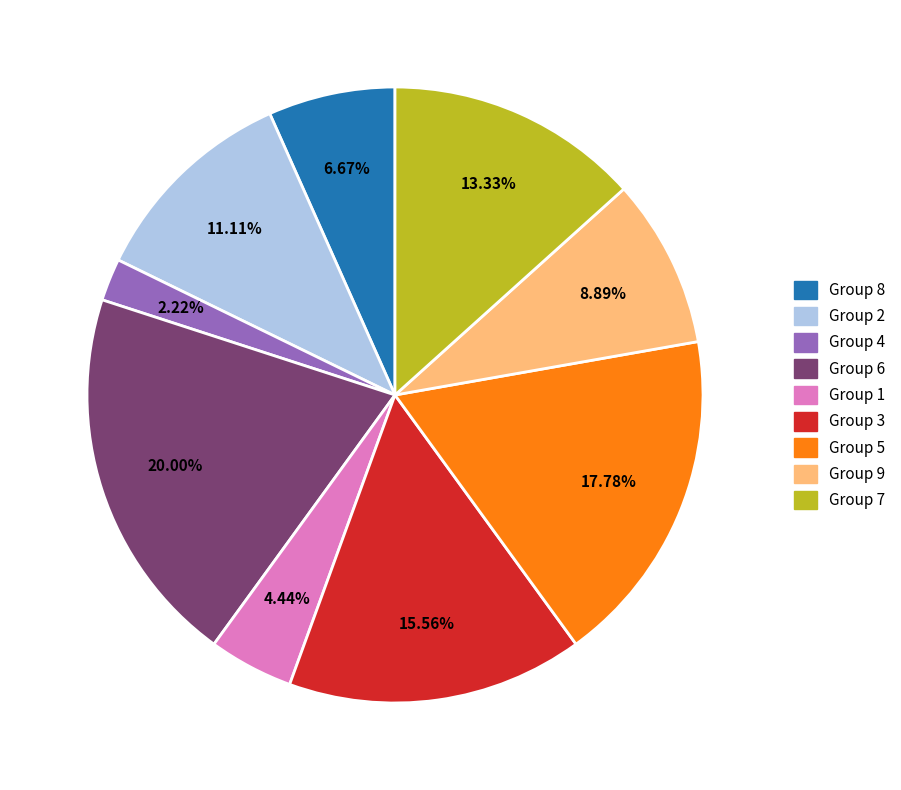

Is there any slice that represents more than half of the pie?

No